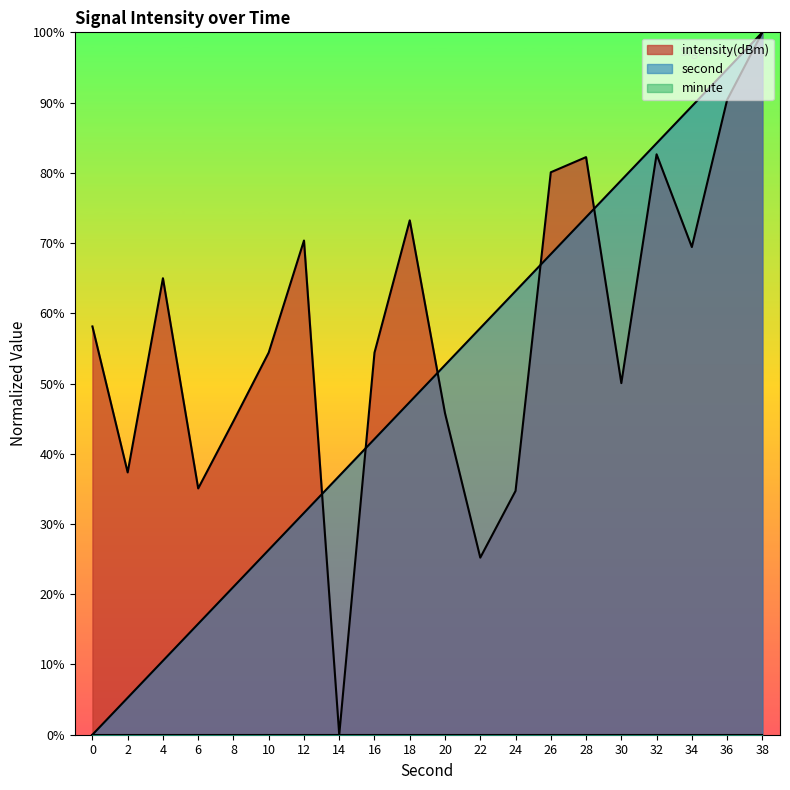

True or false: intensity and second cross at least once.

True